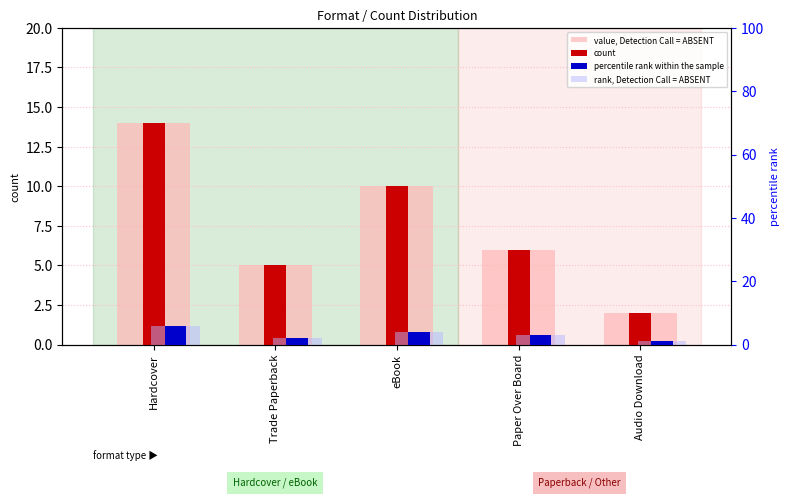

Count the number of data series in this chart.

4